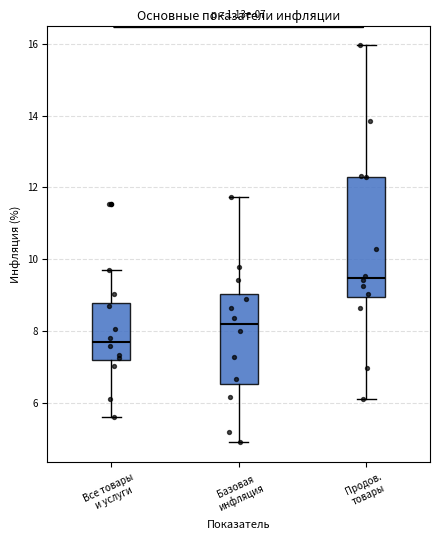

Comparing the boxes themselves (not the whiskers), which one is the tallest?

Продов. товары